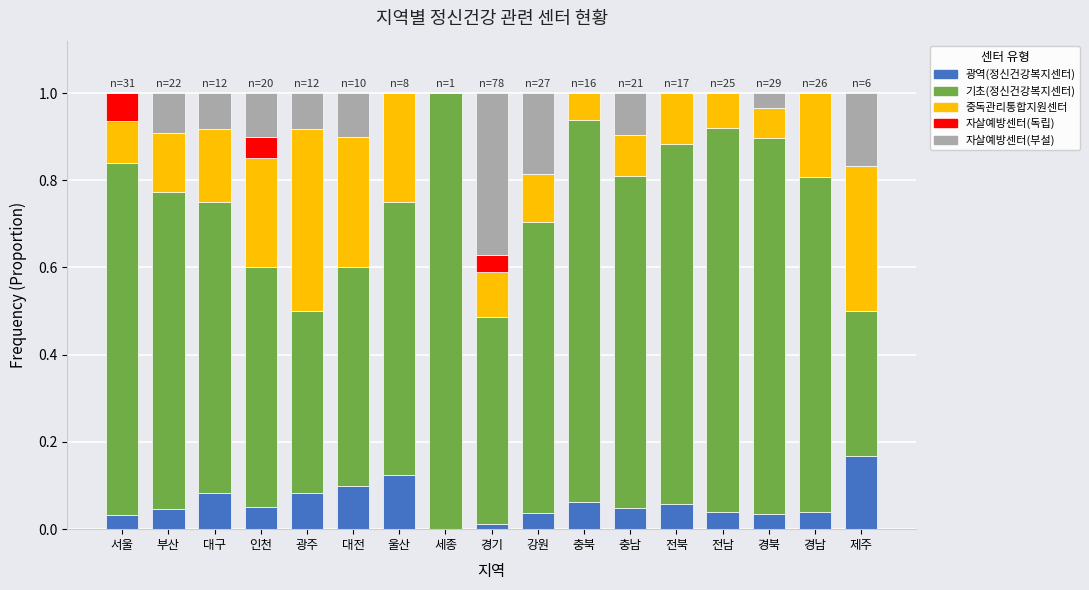

Which category has the highest value in the 광역(정신건강복지센터) series?

제주